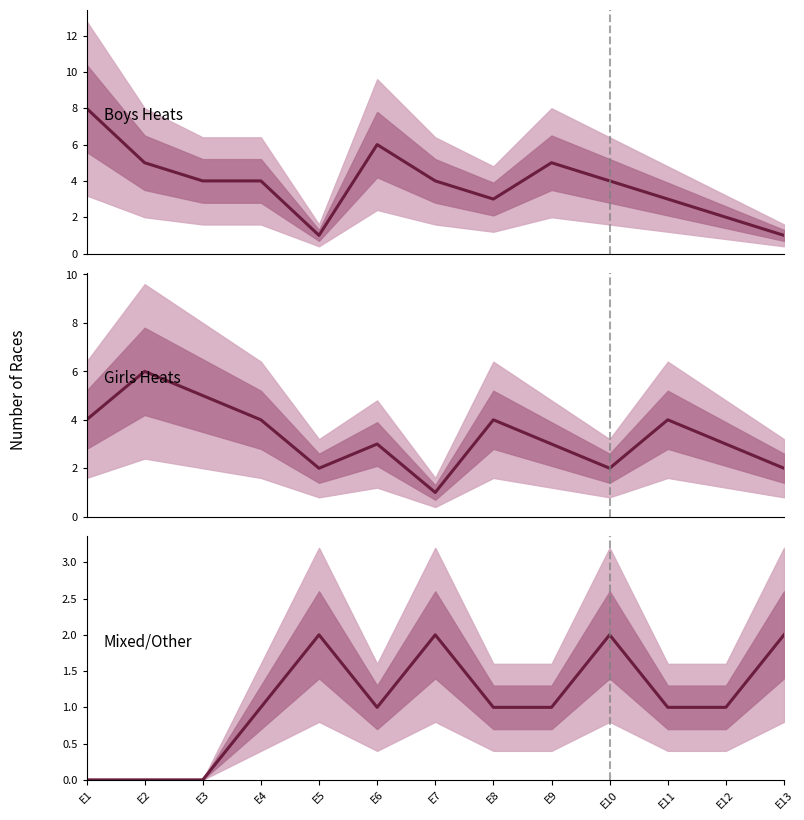

What is the average value of the Boys Heats series?

4